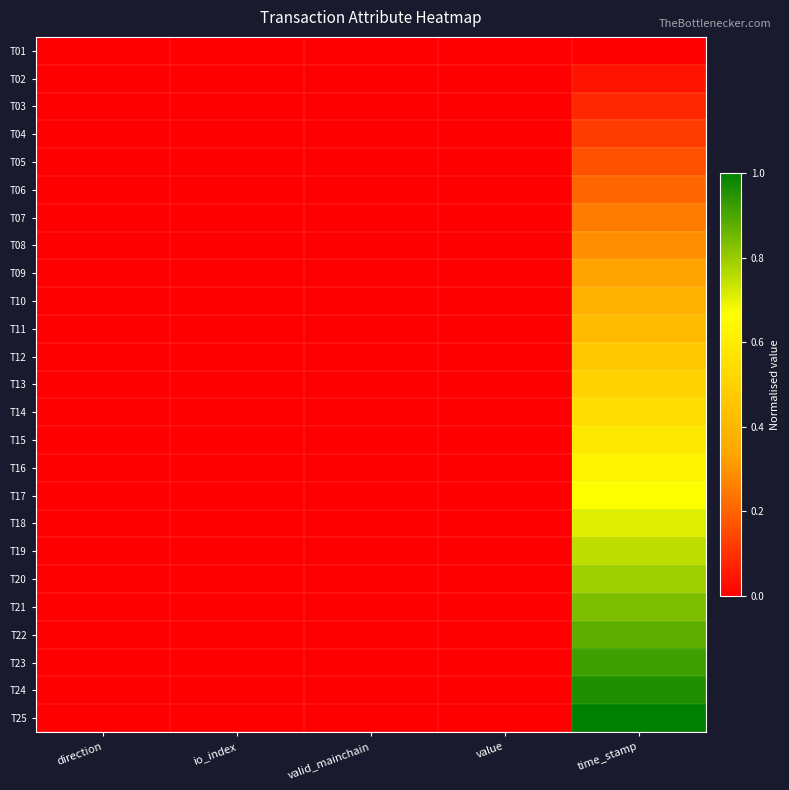

At which category is the sum across all series the highest?

time_stamp